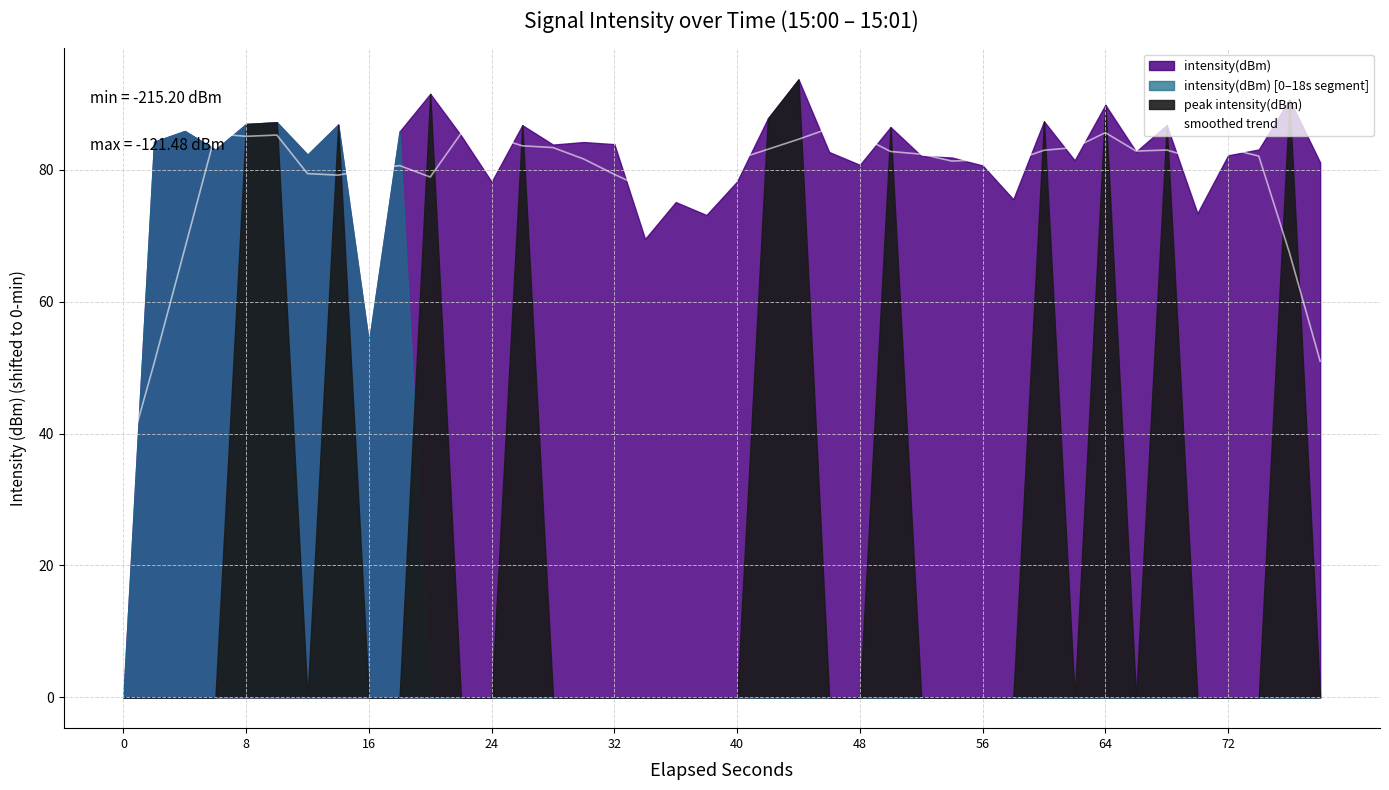

What is the maximum value for smoothed trend?

86.3